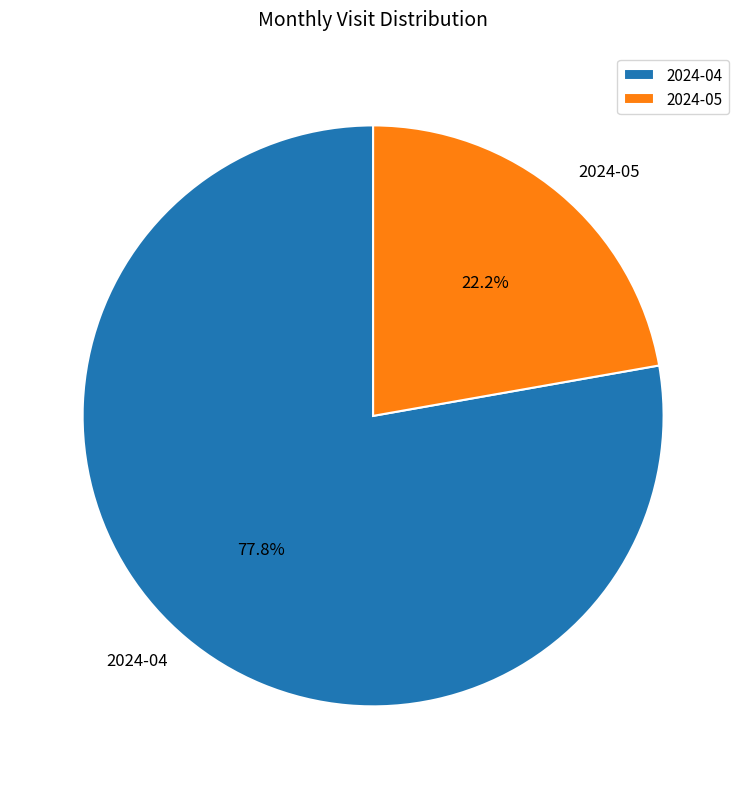

What is the largest slice in the pie chart?

2024-04